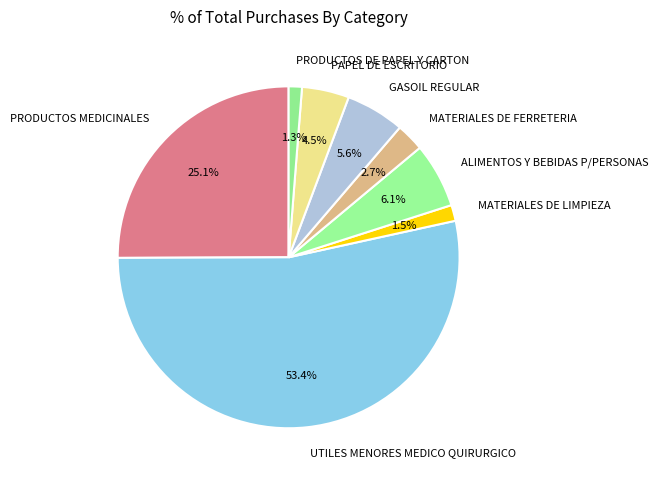

Do PRODUCTOS MEDICINALES and GASOIL REGULAR together represent more than half of the pie?

No